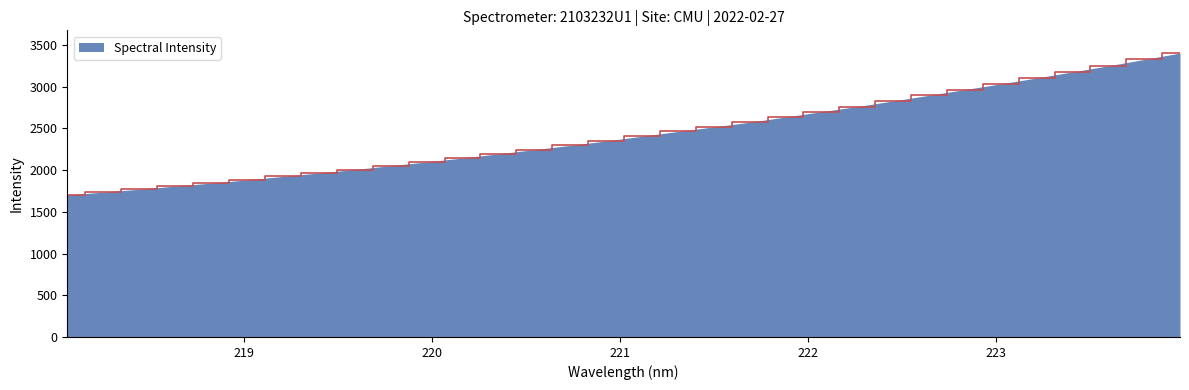

What is the smallest value displayed?

1701.6